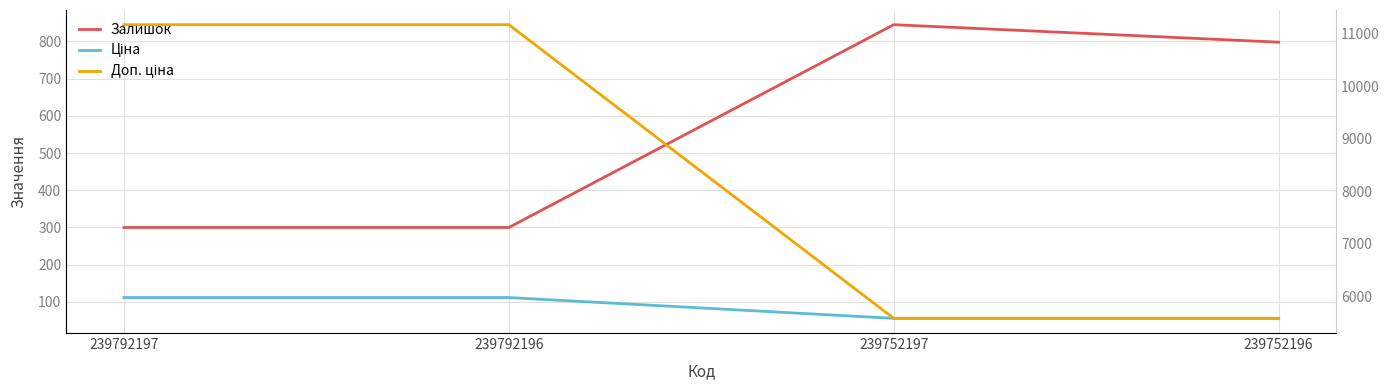

Is it true that Залишок equals 1385.4 at 239752197?

False